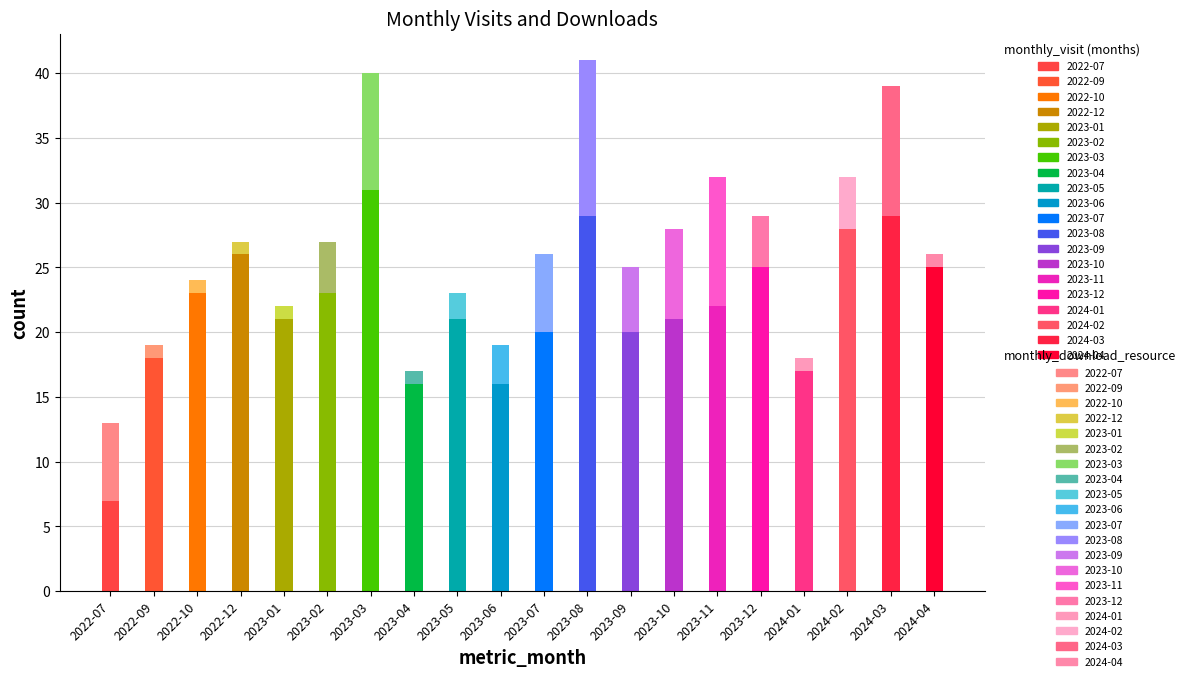

True or false: monthly_download_resource has a value of 2 at 2023-04.

False